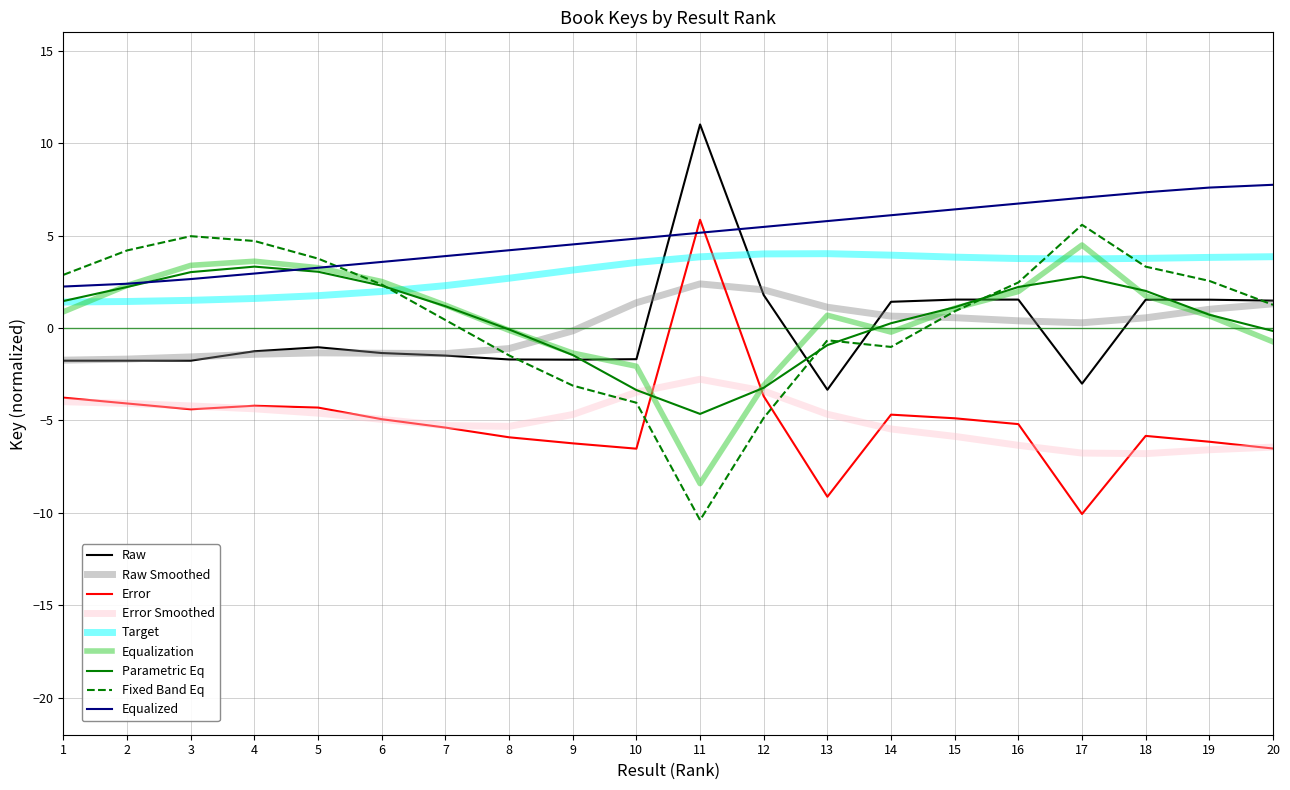

Is it true that Error equals -4.3 at 5?

True